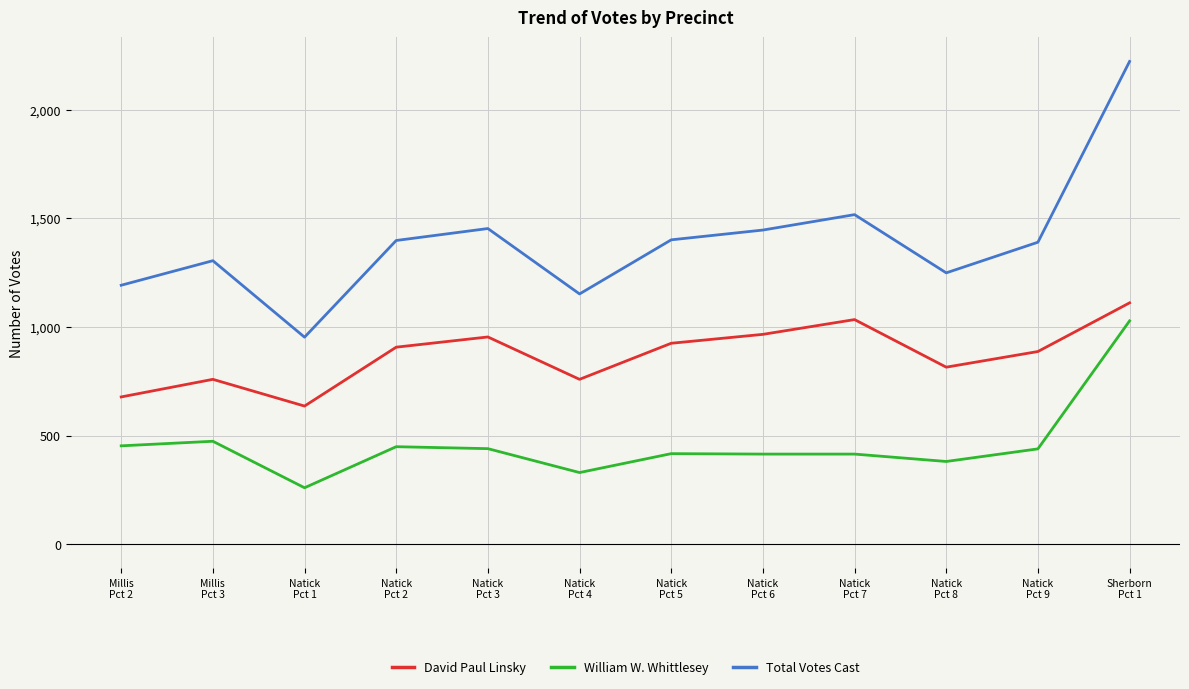

True or false: Total Votes Cast and David Paul Linsky cross at least once.

False